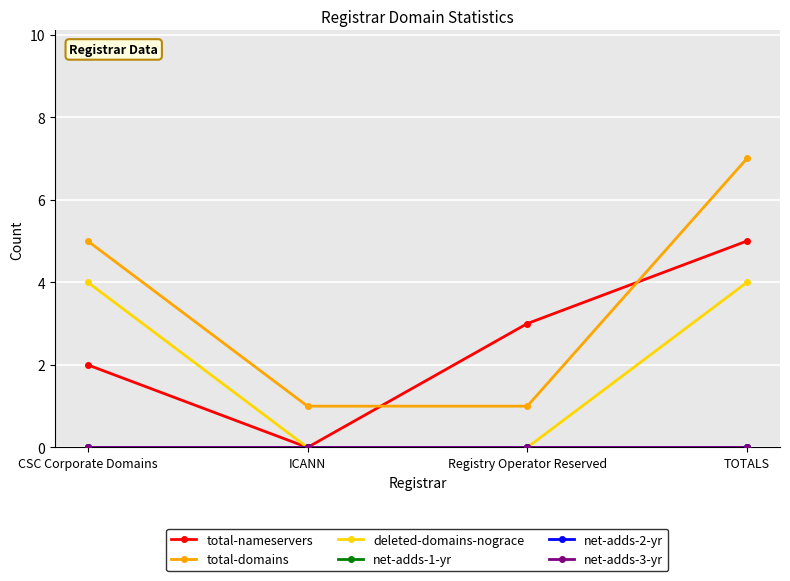

What is the greatest value displayed?

7